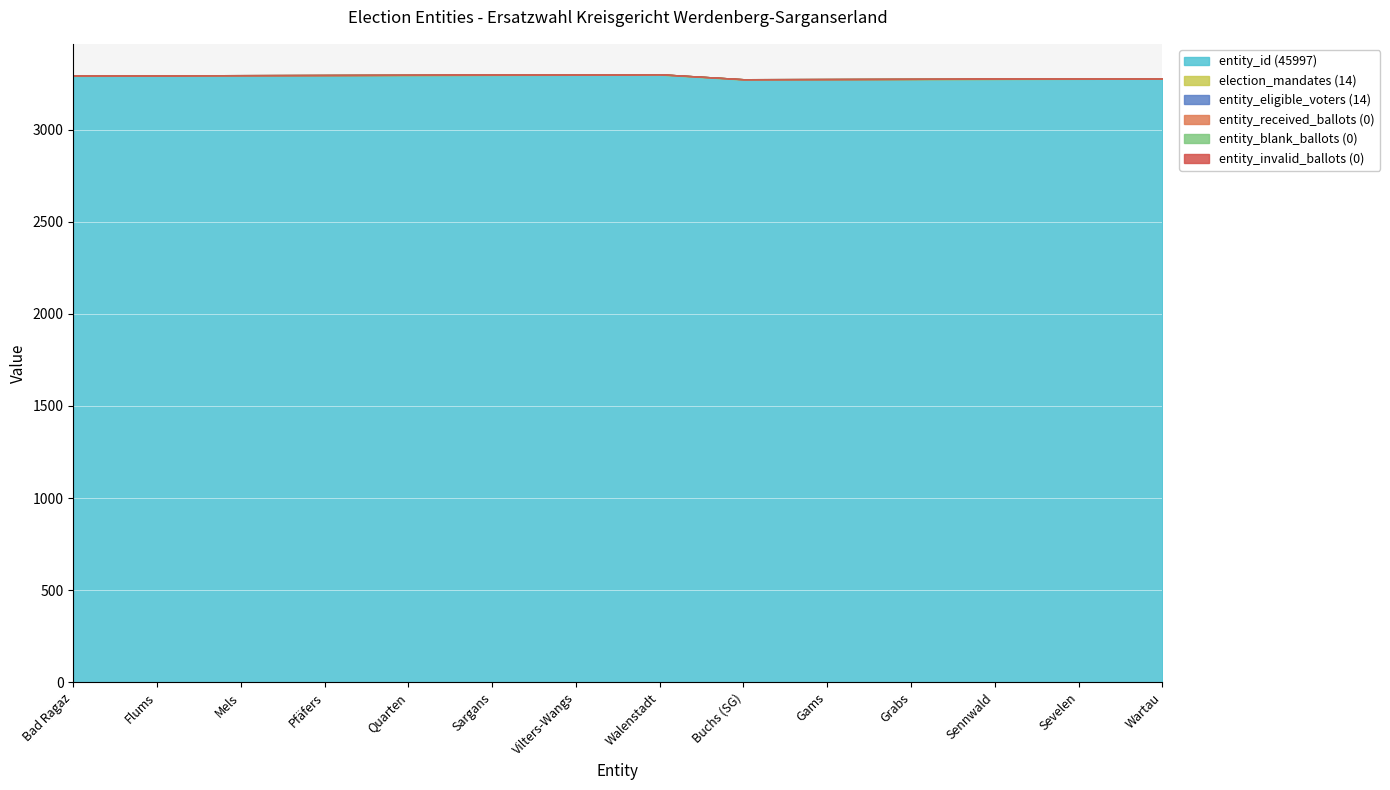

Reading left to right, transcribe all the data shown in this chart.

entity_id: Bad Ragaz=3291	Flums=3292	Mels=3293	Pfäfers=3294	Quarten=3295	Sargans=3296	Vilters-Wangs=3297	Walenstadt=3298	Buchs (SG)=3271	Gams=3272	Grabs=3273	Sennwald=3274	Sevelen=3275	Wartau=3276
election_mandates: Bad Ragaz=1	Flums=1	Mels=1	Pfäfers=1	Quarten=1	Sargans=1	Vilters-Wangs=1	Walenstadt=1	Buchs (SG)=1	Gams=1	Grabs=1	Sennwald=1	Sevelen=1	Wartau=1
entity_eligible_voters: Bad Ragaz=1	Flums=1	Mels=1	Pfäfers=1	Quarten=1	Sargans=1	Vilters-Wangs=1	Walenstadt=1	Buchs (SG)=1	Gams=1	Grabs=1	Sennwald=1	Sevelen=1	Wartau=1
entity_received_ballots: Bad Ragaz=0	Flums=0	Mels=0	Pfäfers=0	Quarten=0	Sargans=0	Vilters-Wangs=0	Walenstadt=0	Buchs (SG)=0	Gams=0	Grabs=0	Sennwald=0	Sevelen=0	Wartau=0
entity_blank_ballots: Bad Ragaz=0	Flums=0	Mels=0	Pfäfers=0	Quarten=0	Sargans=0	Vilters-Wangs=0	Walenstadt=0	Buchs (SG)=0	Gams=0	Grabs=0	Sennwald=0	Sevelen=0	Wartau=0
entity_invalid_ballots: Bad Ragaz=0	Flums=0	Mels=0	Pfäfers=0	Quarten=0	Sargans=0	Vilters-Wangs=0	Walenstadt=0	Buchs (SG)=0	Gams=0	Grabs=0	Sennwald=0	Sevelen=0	Wartau=0